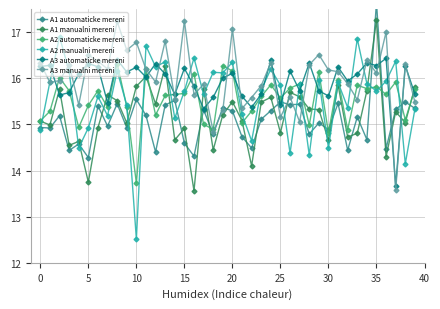

Count the number of categories in the chart.

40